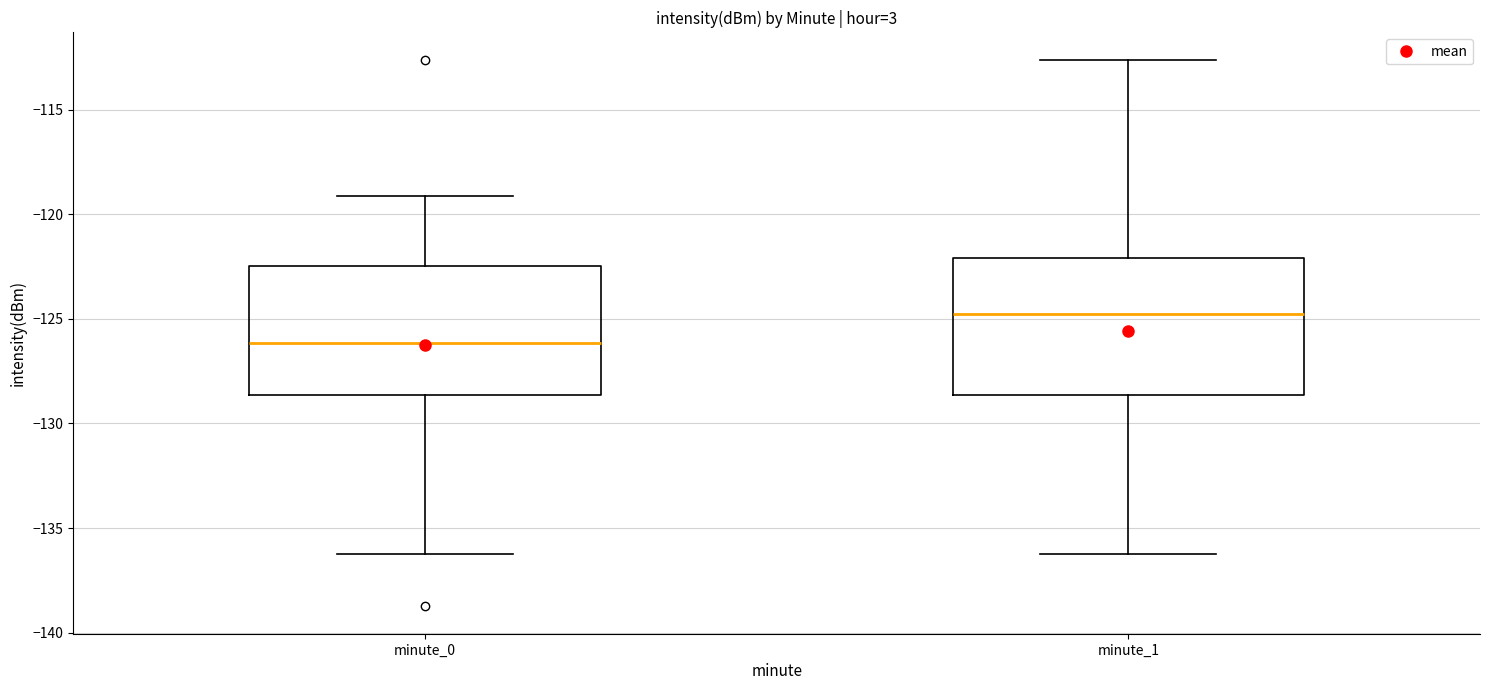

Reading left to right, read every box against the y-axis: the position of its median line, the range the box covers, and the ends of its whiskers. The values are not printed on the chart, so give them approximately, as read against the axis.

minute_0: median -126.0, box -128.5 to -122.5, whiskers -136.0 to -119.0
minute_1: median -124.5, box -128.5 to -122.0, whiskers -136.0 to -112.5